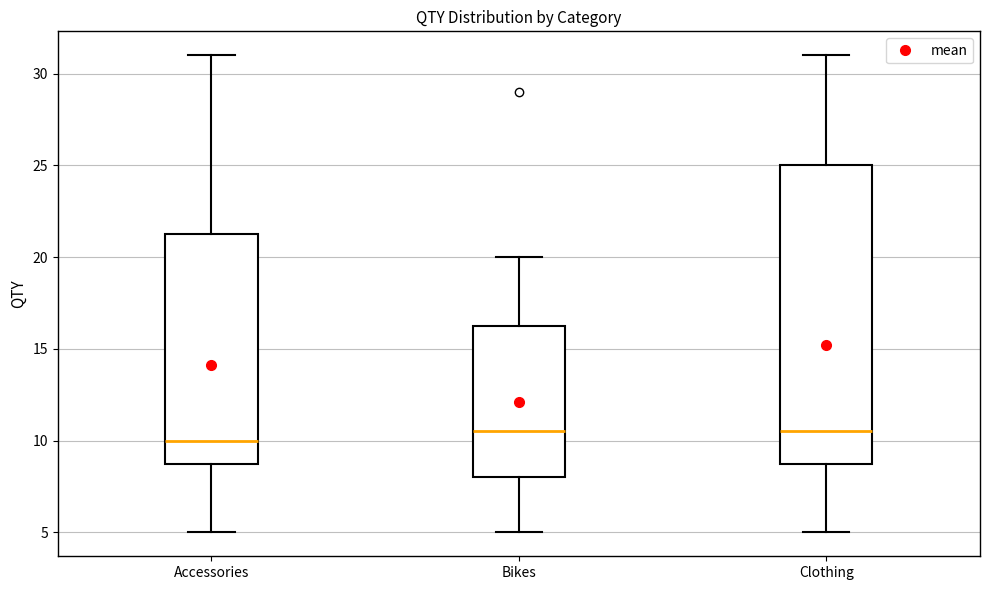

Where does the upper whisker of the box for Bikes end on the y-axis? The values are not printed on the chart, so give them approximately, as read against the axis.

20.0